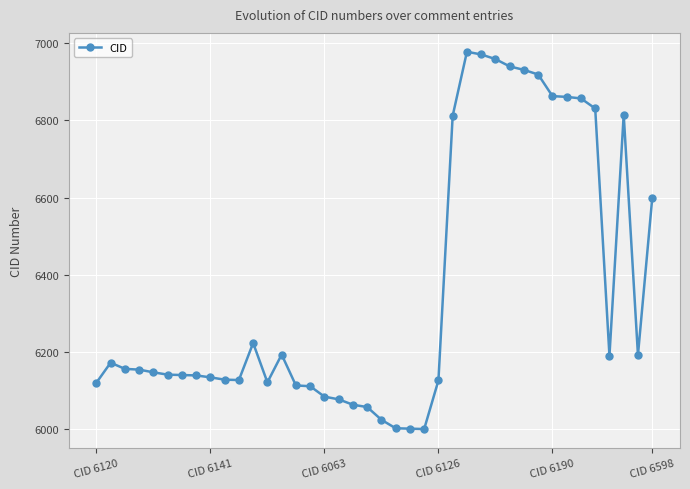

What is the value of the 21st point from the left?

6024